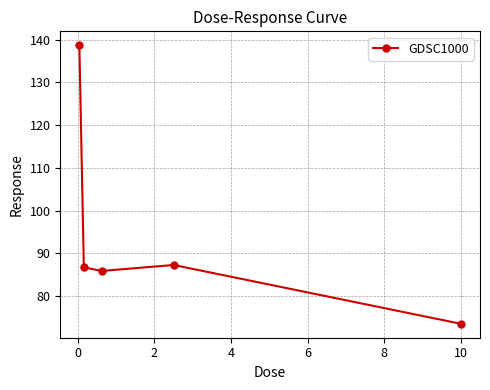

Reading left to right, what are all the values shown in this chart?

138.7	86.7	85.9	87.3	73.5